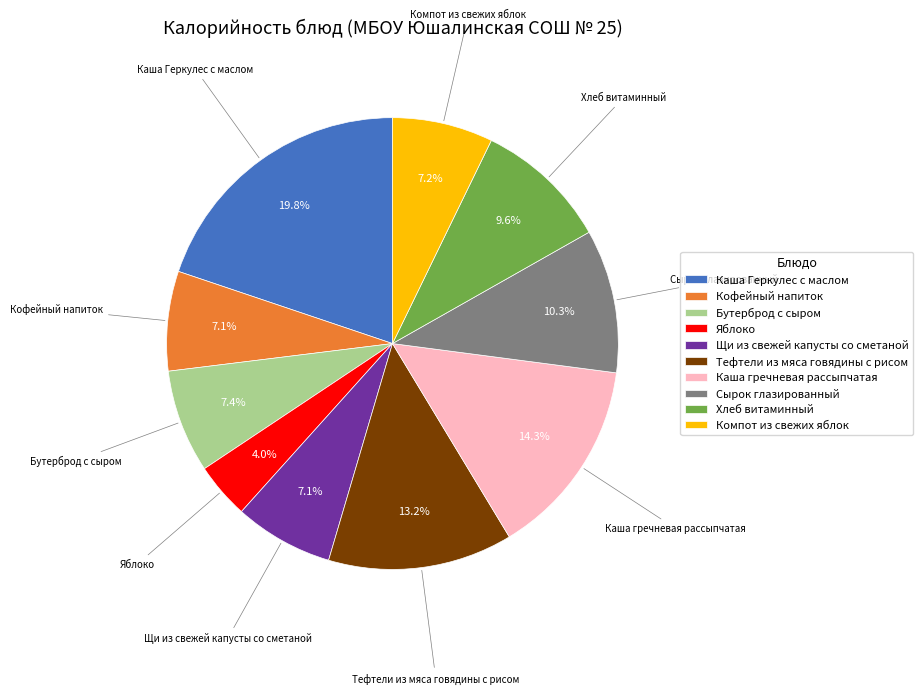

Approximately how many times larger is the value at Бутерброд с сыром compared to Каша гречневая рассыпчатая?

0.5